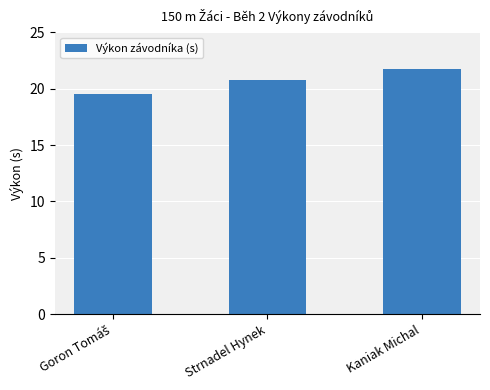

The chart shows a value of 20.8 at Strnadel Hynek. True or false?

True